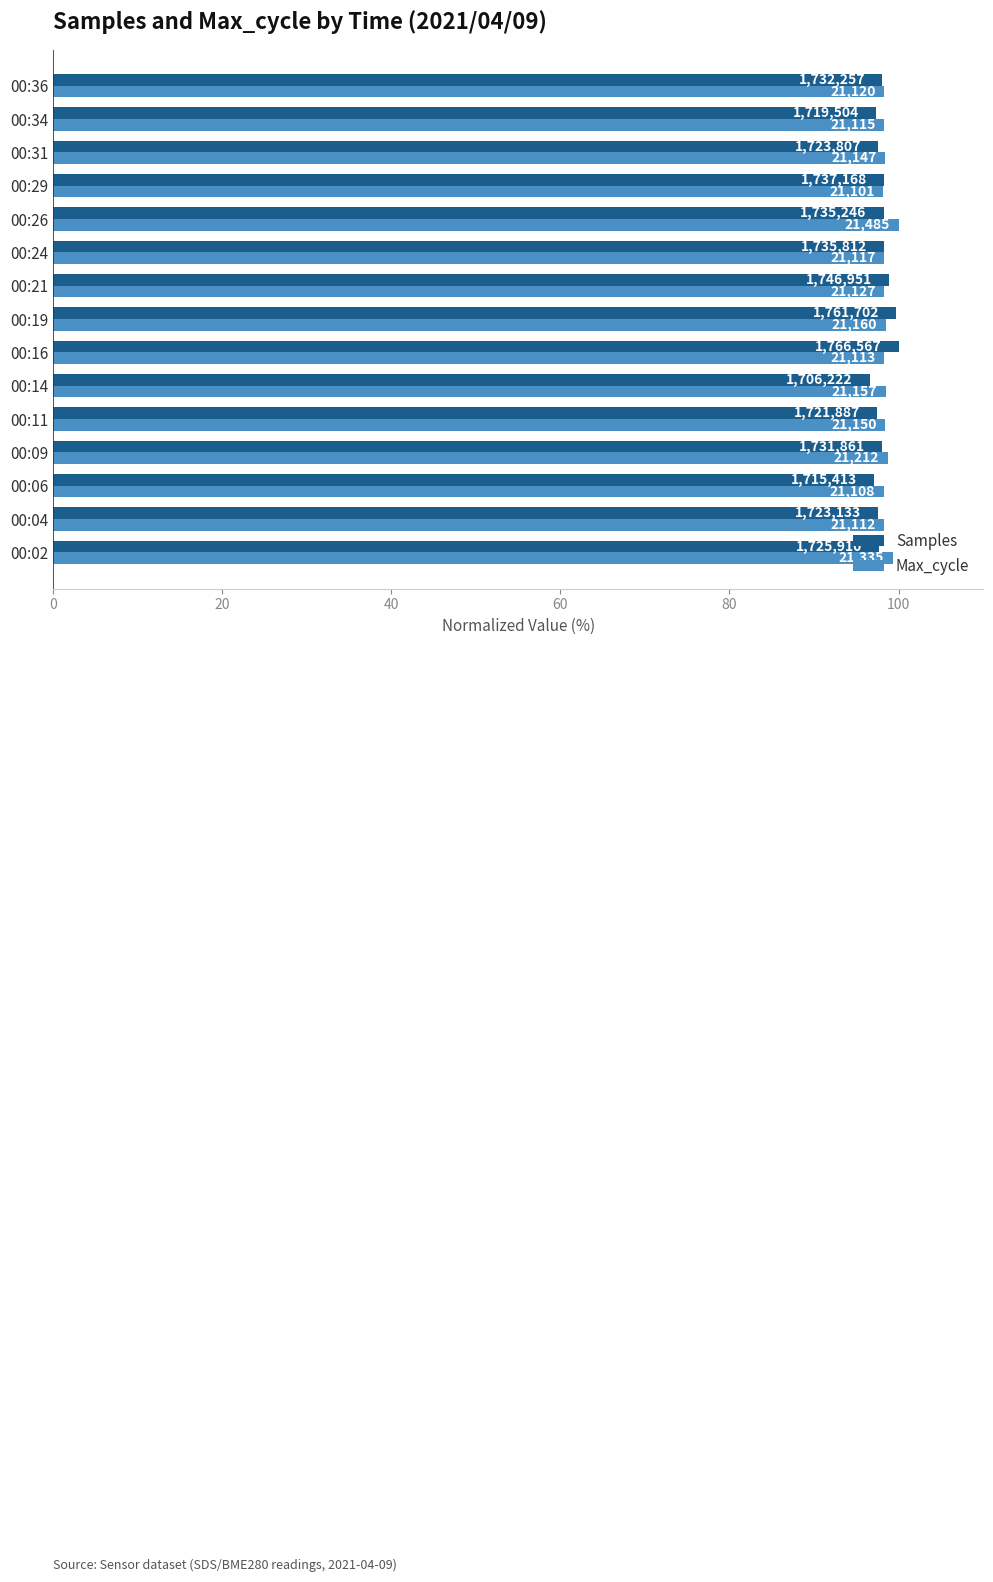

What are all the series names shown in the legend?

Samples, Max_cycle